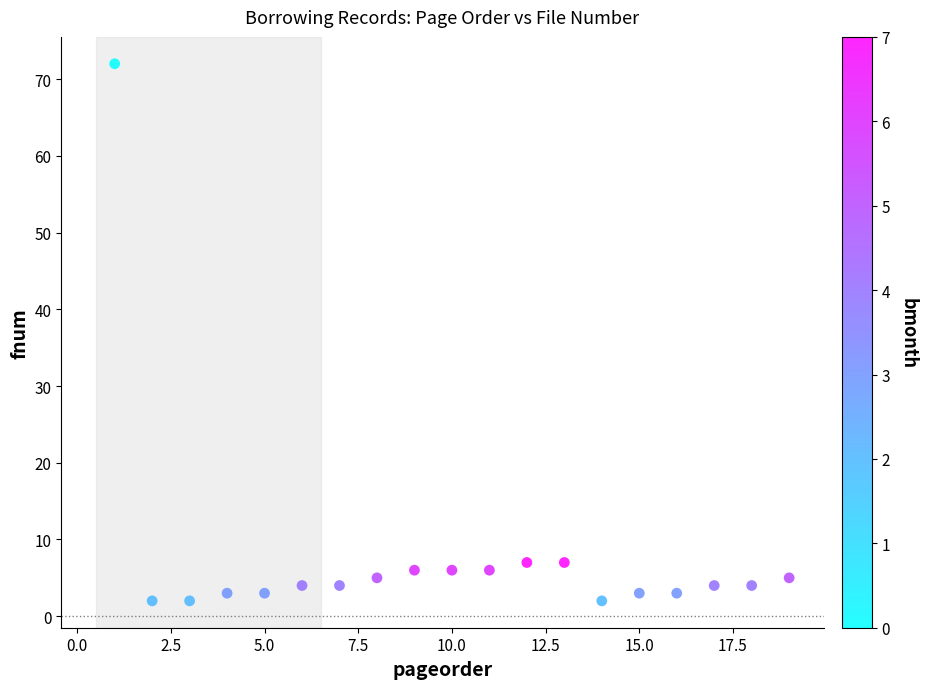

What is the range of X values (max minus min)?

18